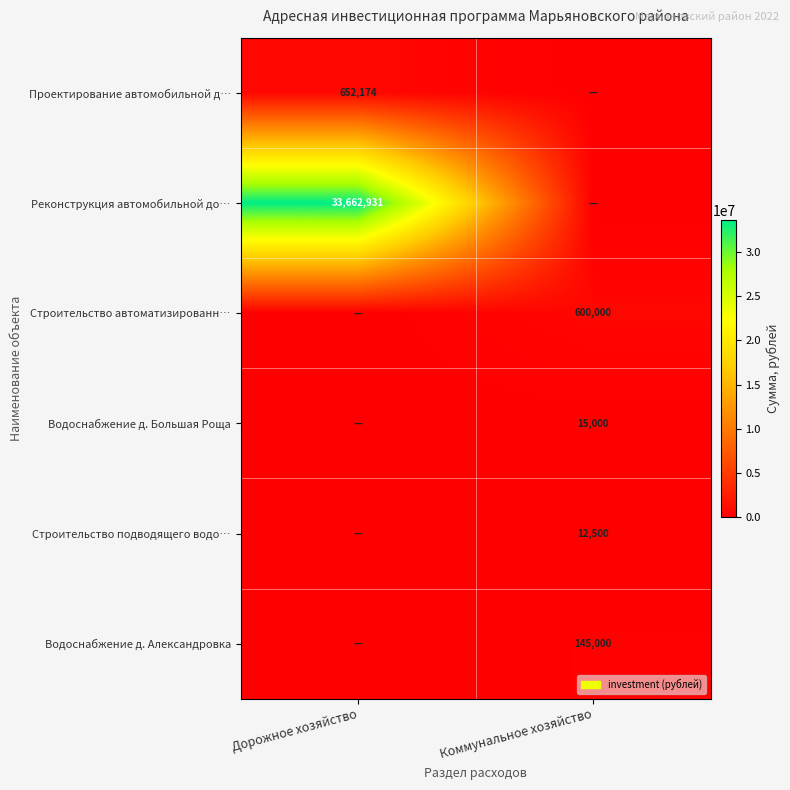

The Проектирование автомобильной д… series shows 358718 at Дорожное хозяйство. True or false?

False